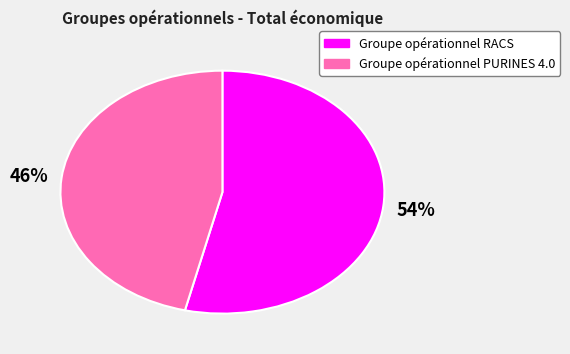

Which has a higher value, Groupe opérationnel RACS or Groupe opérationnel PURINES 4.0?

Groupe opérationnel RACS